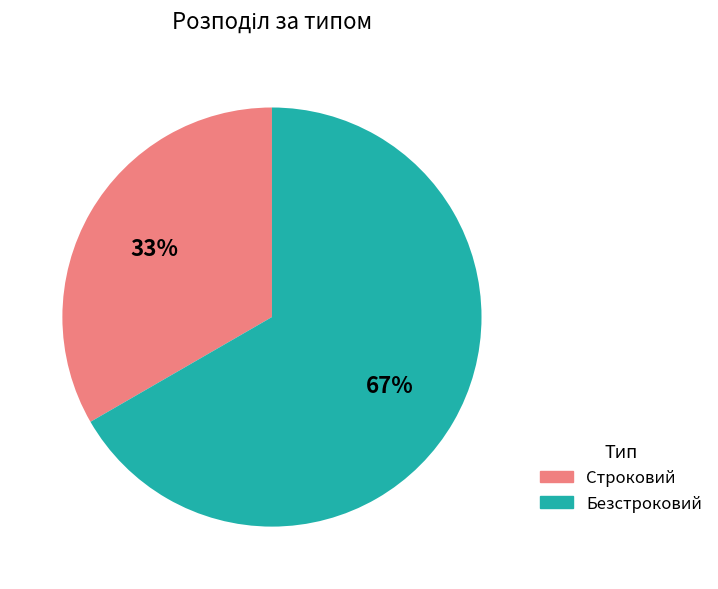

What percentage is the Строковий slice, to the nearest percent?

33%